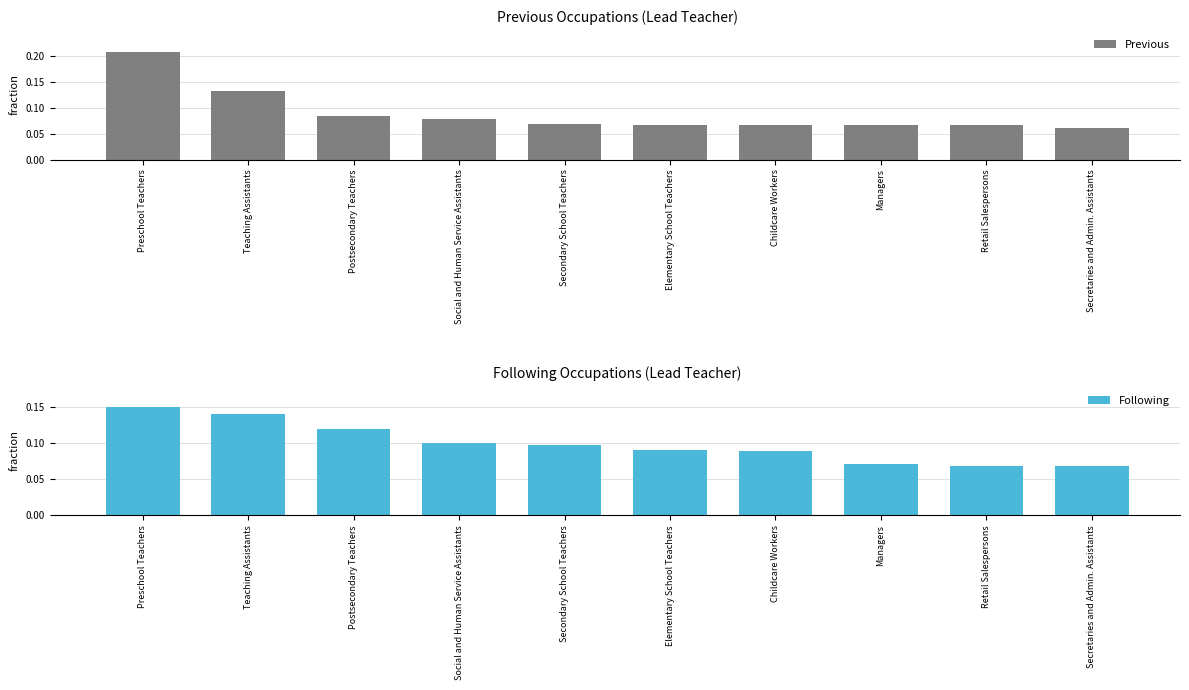

What is the lowest value of the Previous series?

0.1